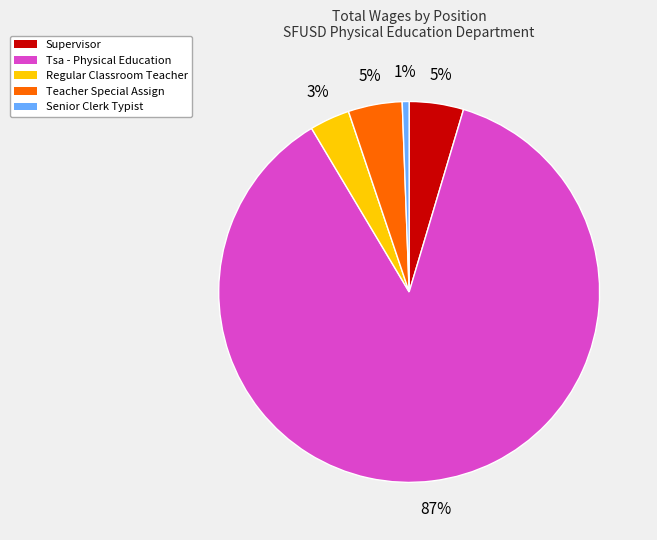

To the nearest percent, what is the combined percentage of Supervisor and Regular Classroom Teacher?

8%